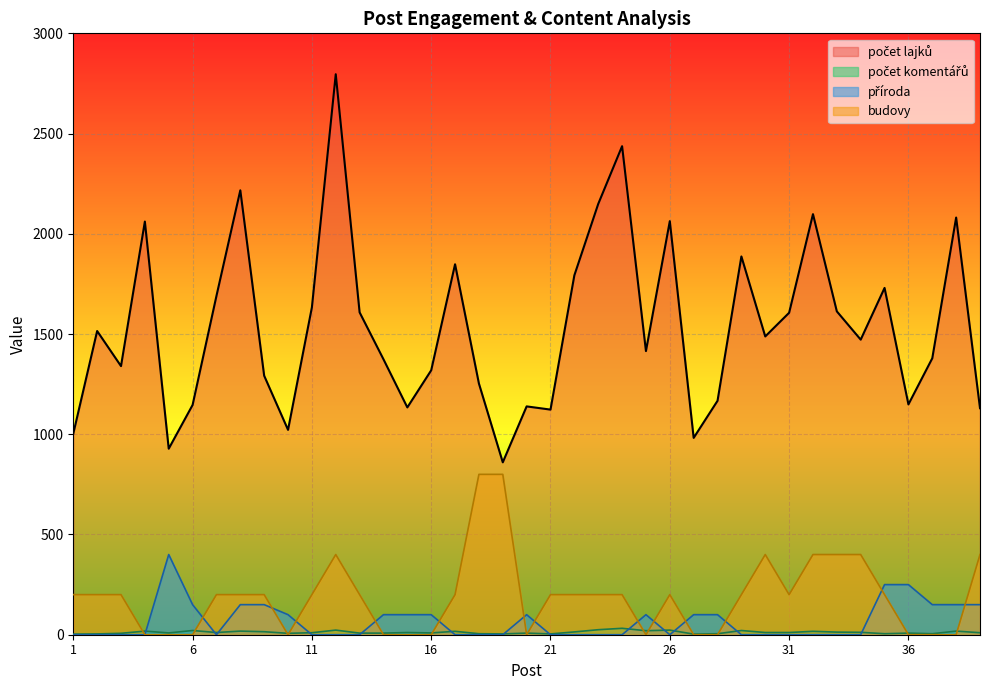

How many values in the počet lajků series are below 1472?

19